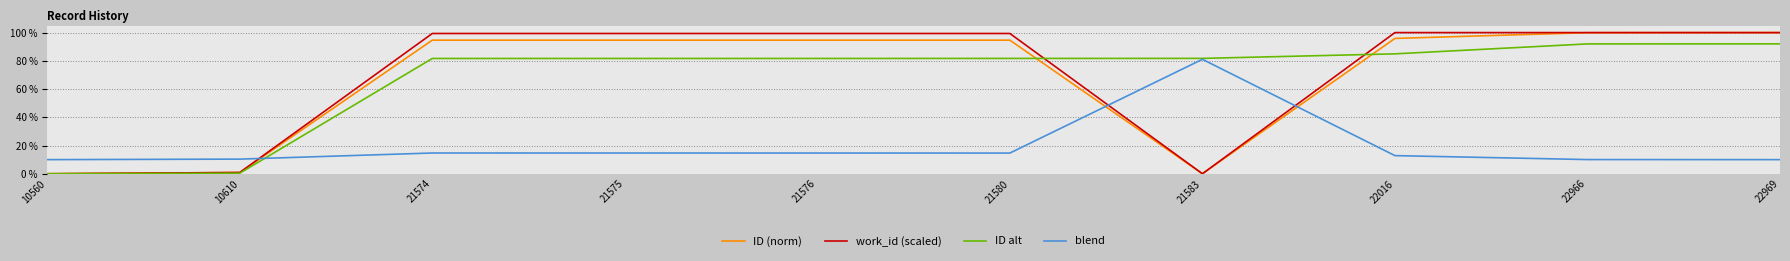

What is the maximum value shown in the chart?

100.0